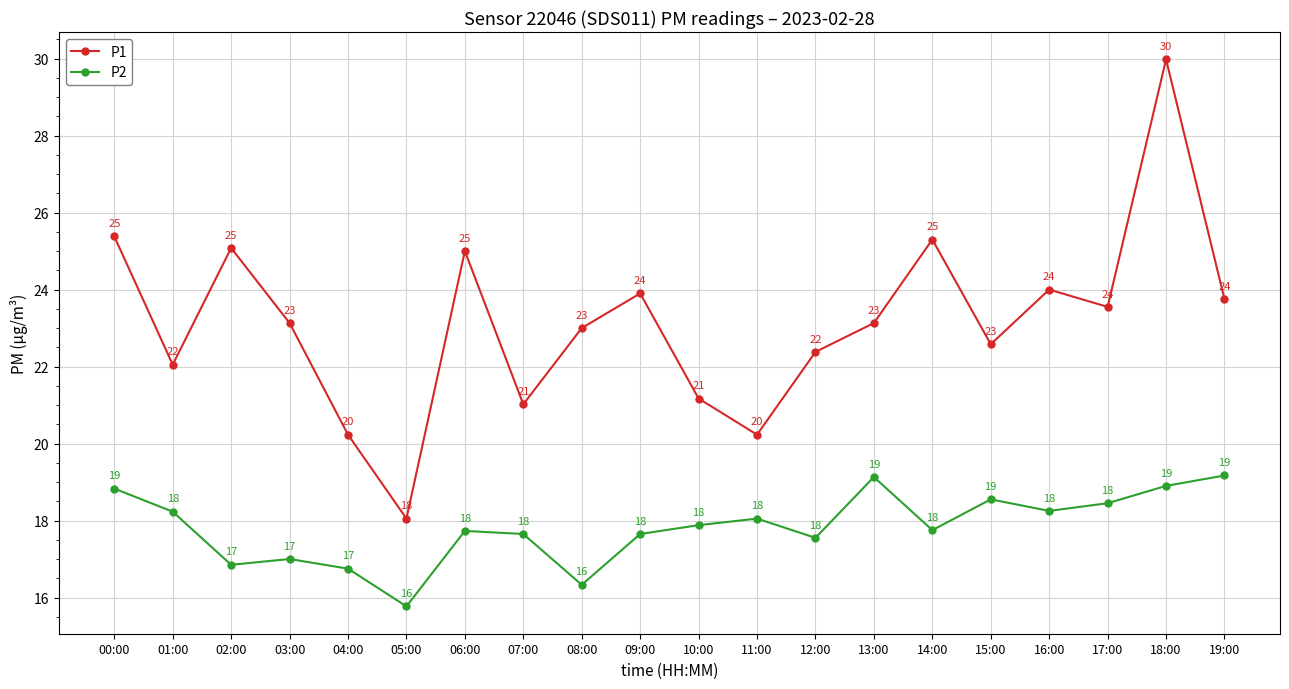

List the series in order of their peak value, lowest first.

P2, P1